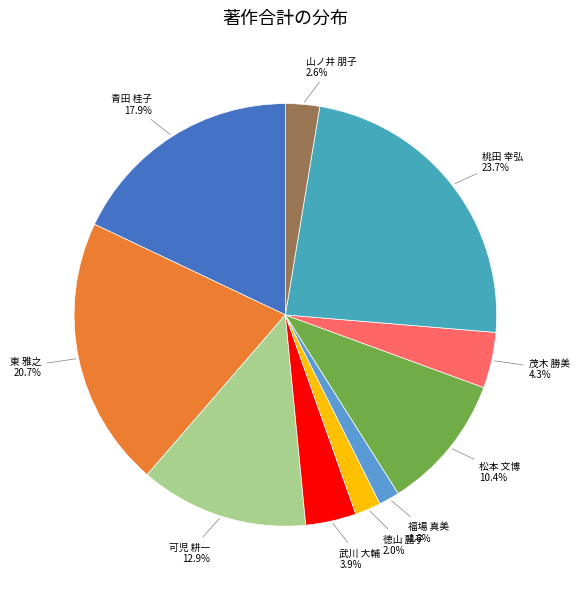

Which category has the smallest portion of the pie?

福場 真美